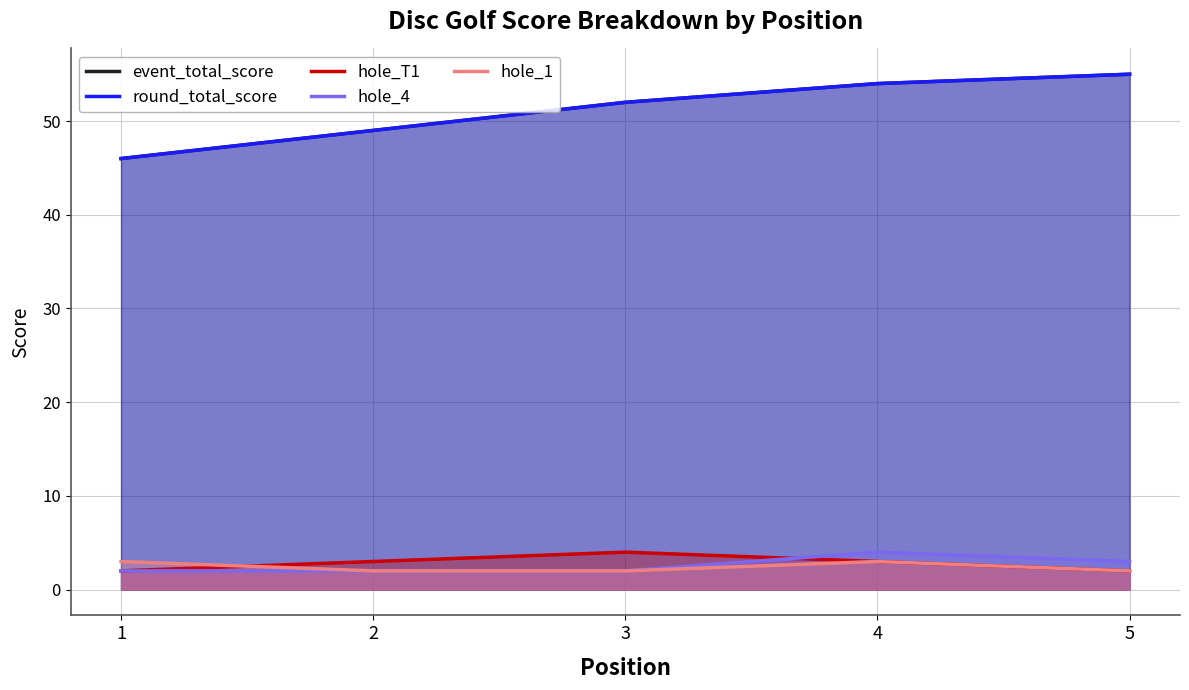

What is the smallest value displayed?

2